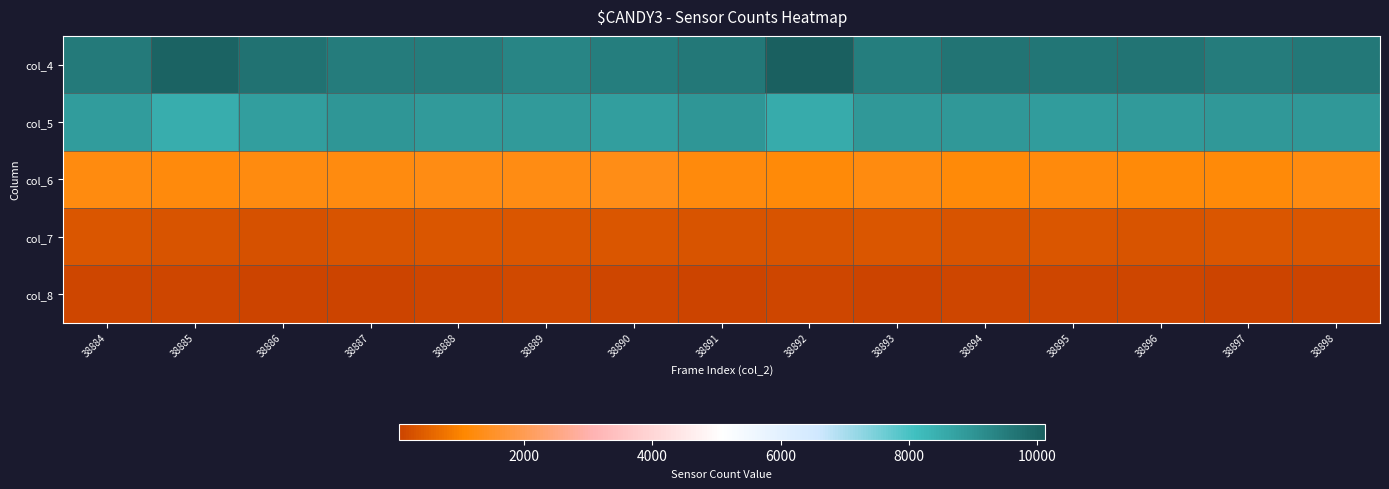

How many series are shown in this chart?

5